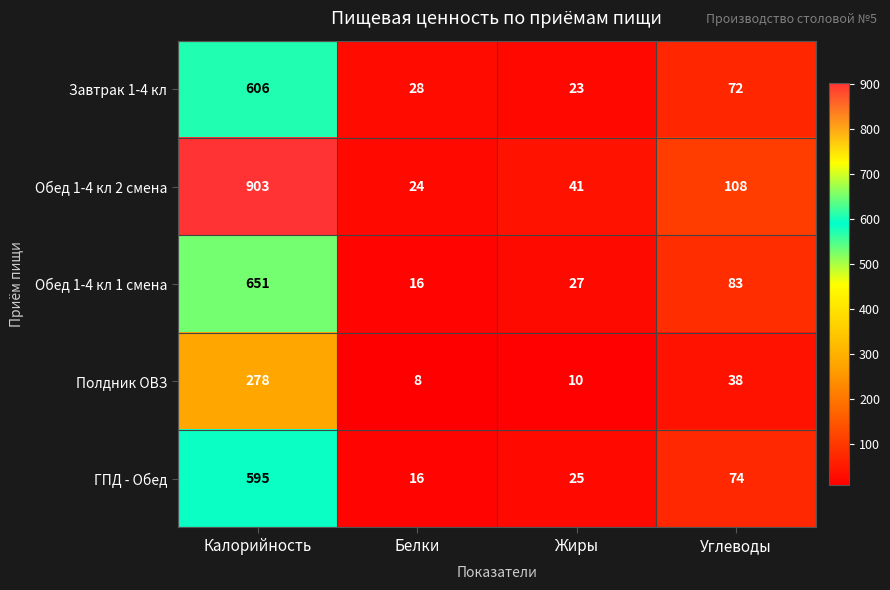

Rank the categories by ГПД - Обед value from highest to lowest.

Калорийность, Углеводы, Жиры, Белки